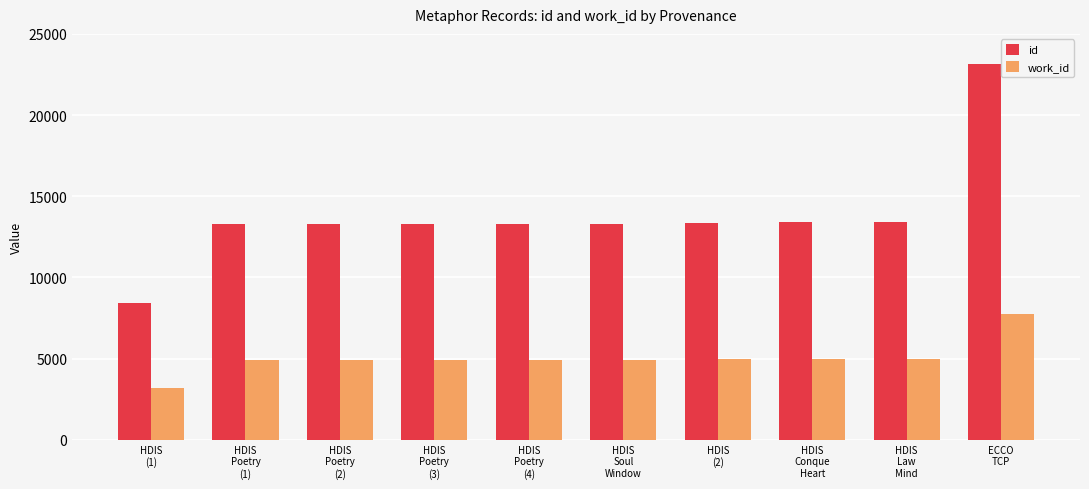

The value of work_id at HDIS
Poetry
(4) is 8437. True or false?

False